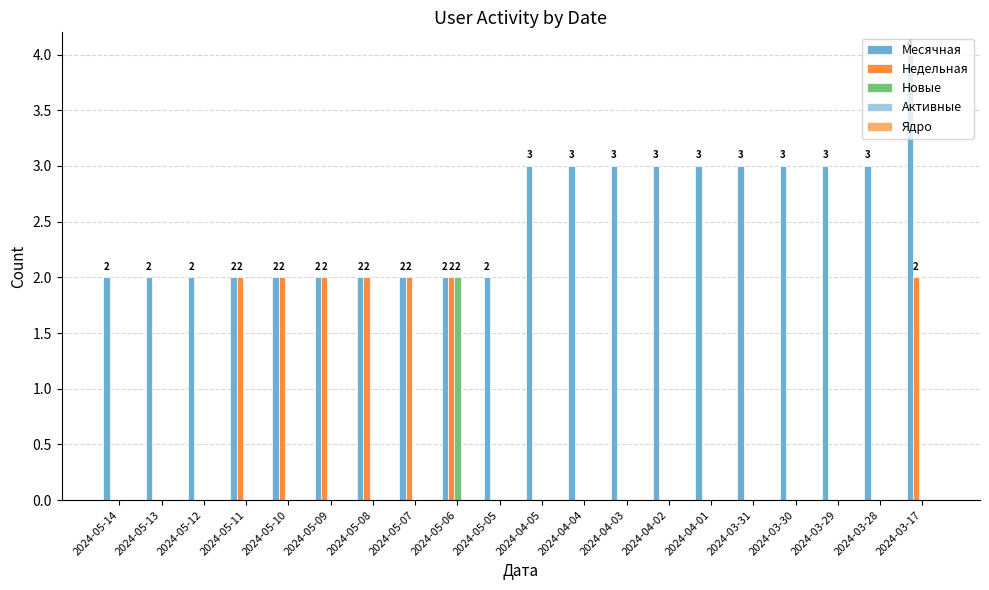

What is the sum of the Месячная values at 2024-03-29 and 2024-05-13?

5